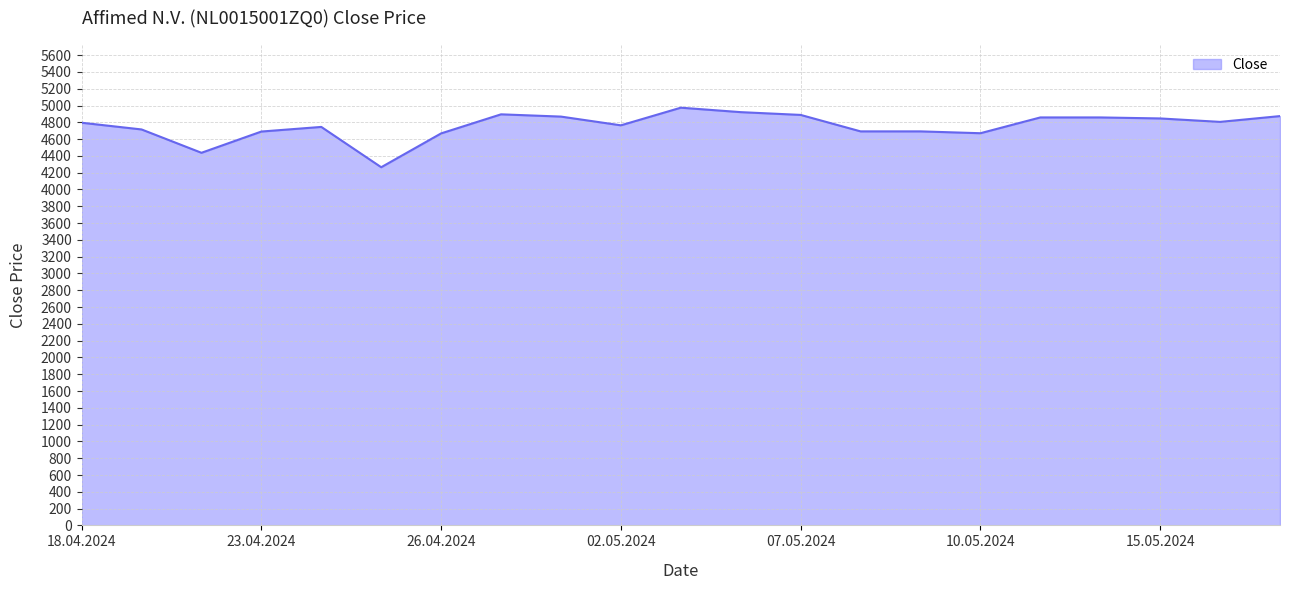

What is the greatest value displayed?

4974